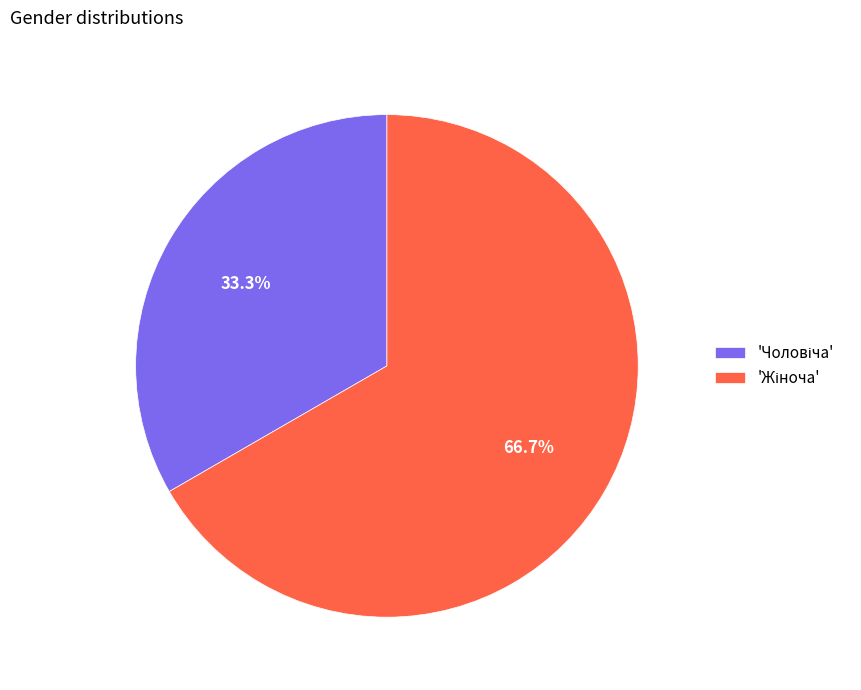

How many slices are in this pie chart?

2